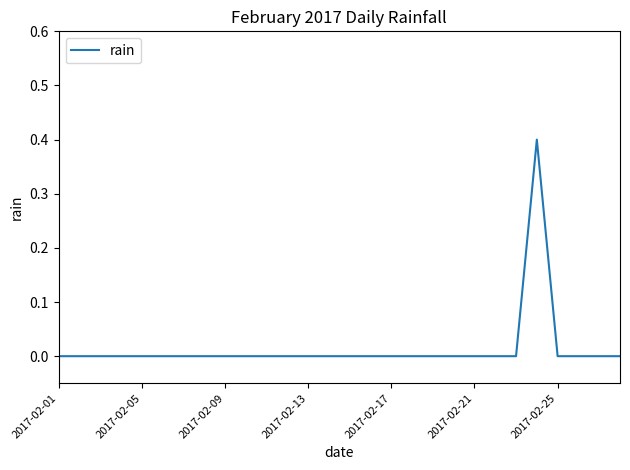

What is the maximum value shown in the chart?

0.4